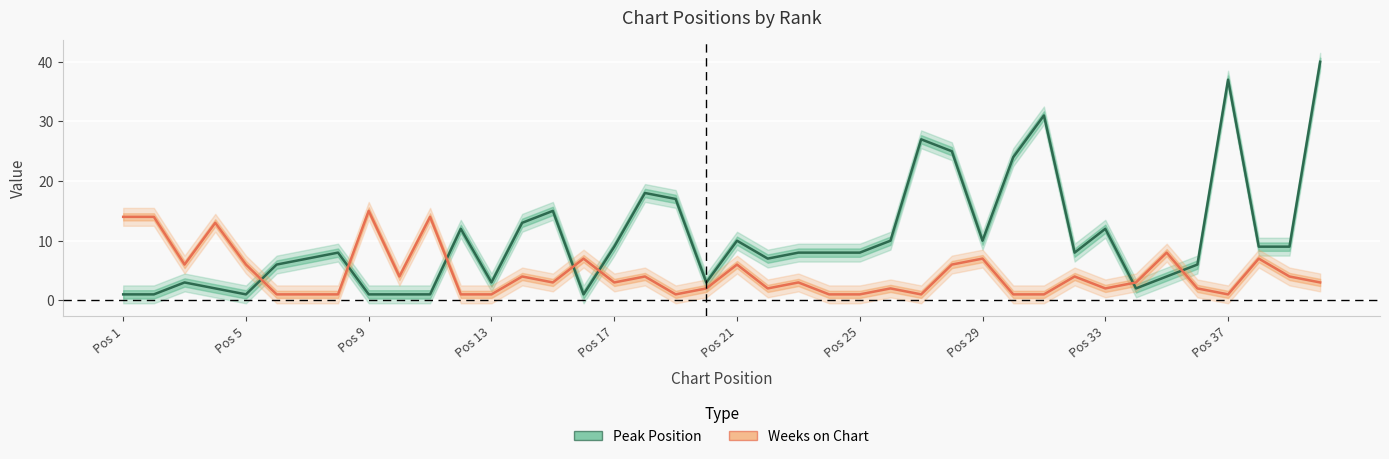

Which label corresponds to the smallest value in the chart?

Pos 1